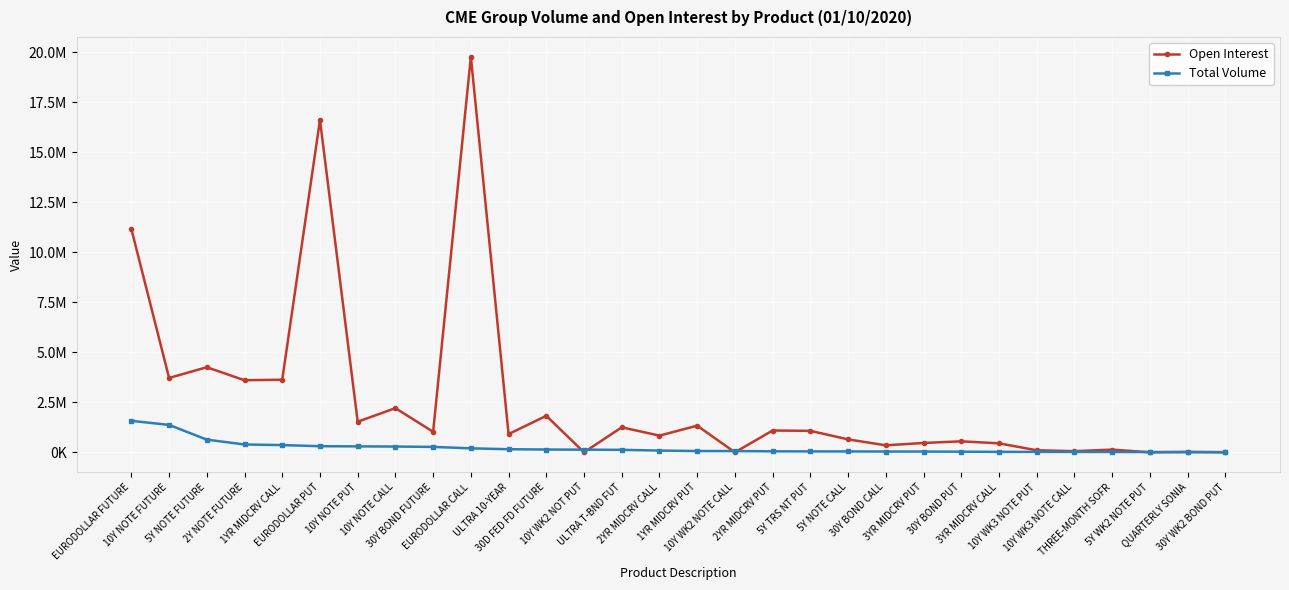

What value does the Open Interest series have at 5Y NOTE CALL?

646166